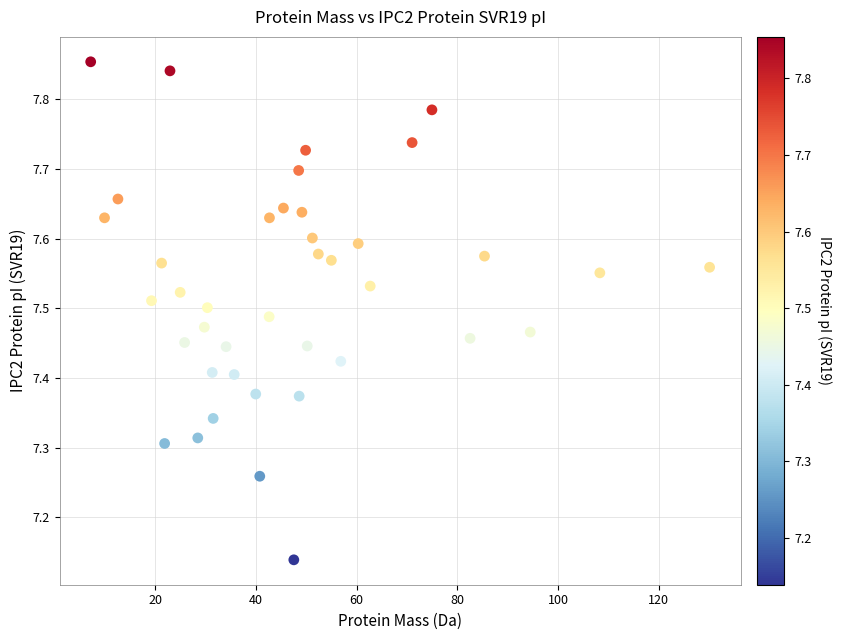

What is the range of X values (max minus min)?

122.9